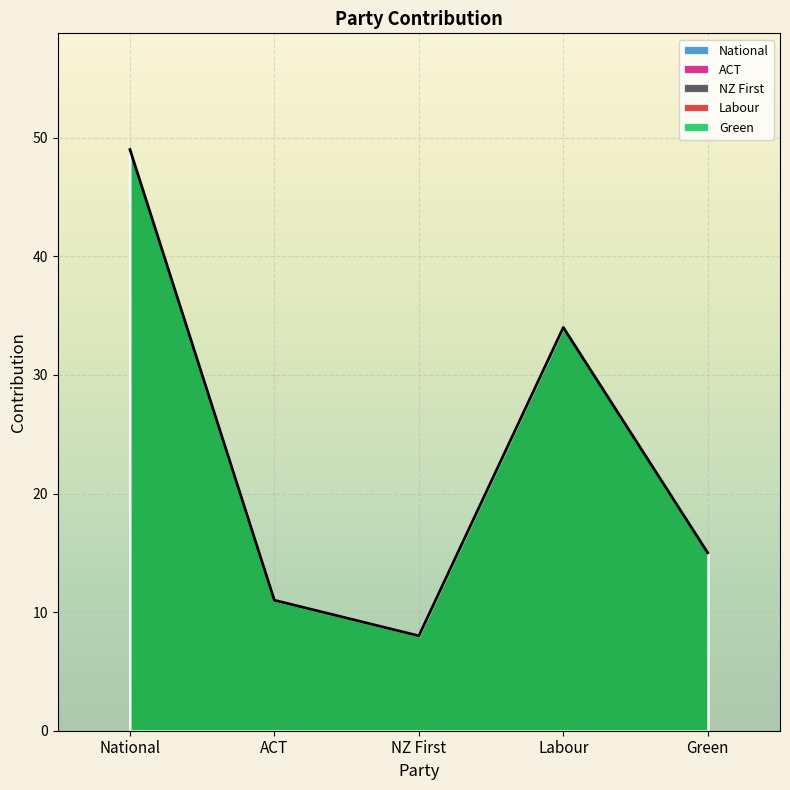

List the labels in order of value, smallest first.

NZ First, ACT, Green, Labour, National